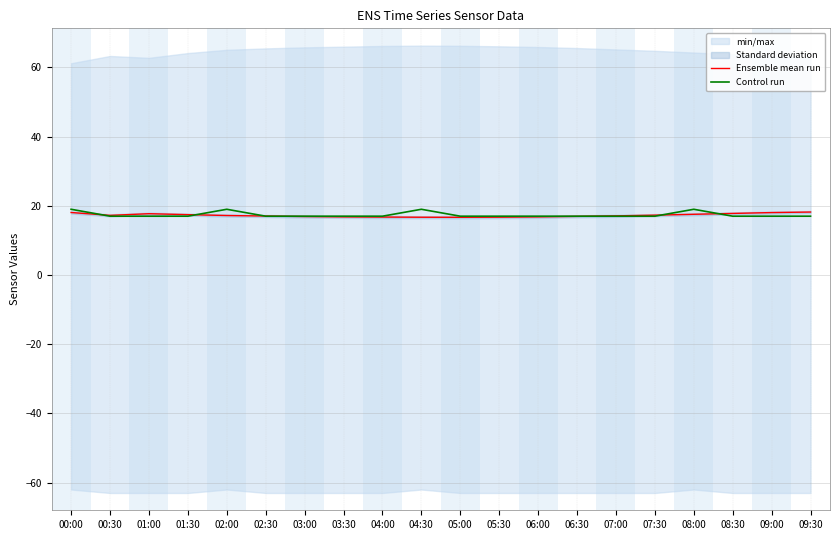

What is the label of the 2nd point from the left?

00:30